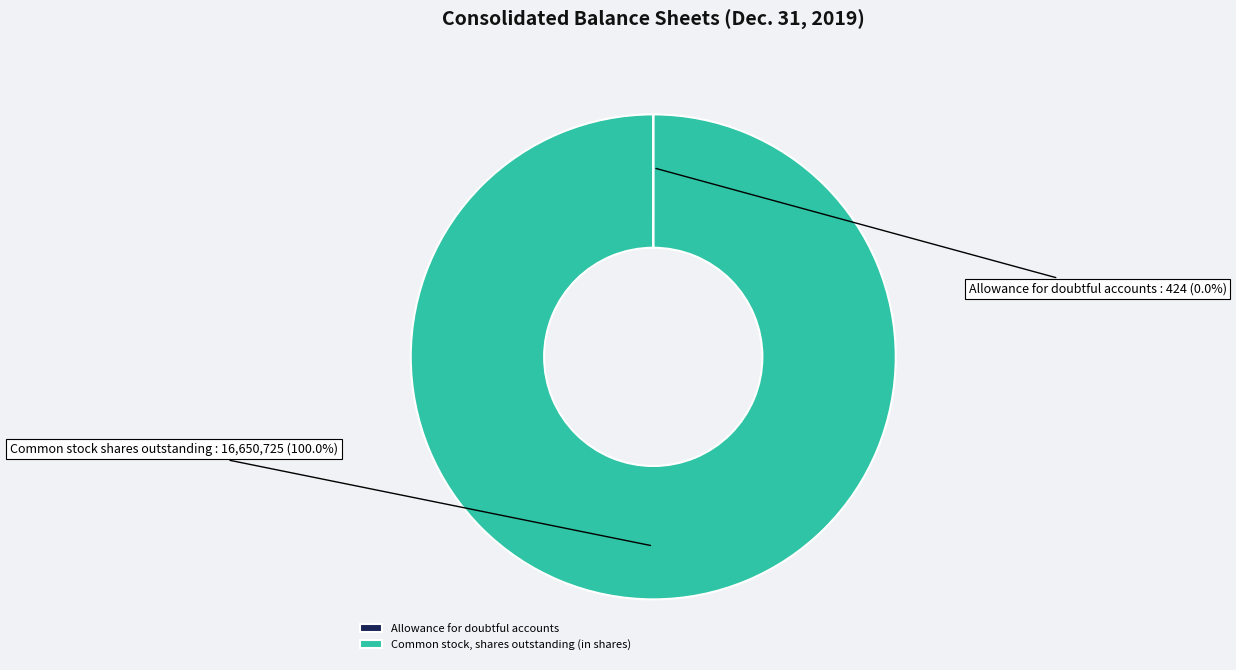

Is it true that Common stock, shares outstanding (in shares) is 100% of the pie?

True